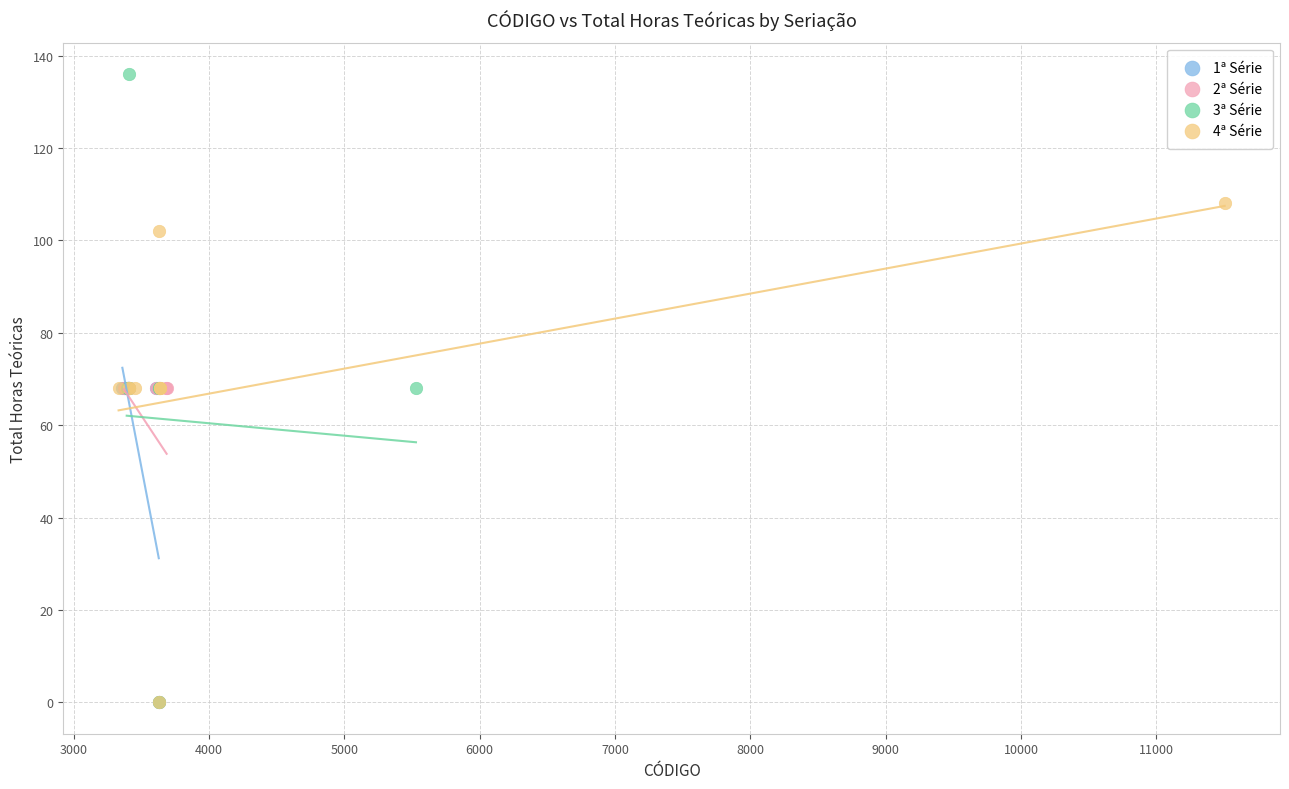

Which series has the largest Y range (max minus min)?

3ª Série